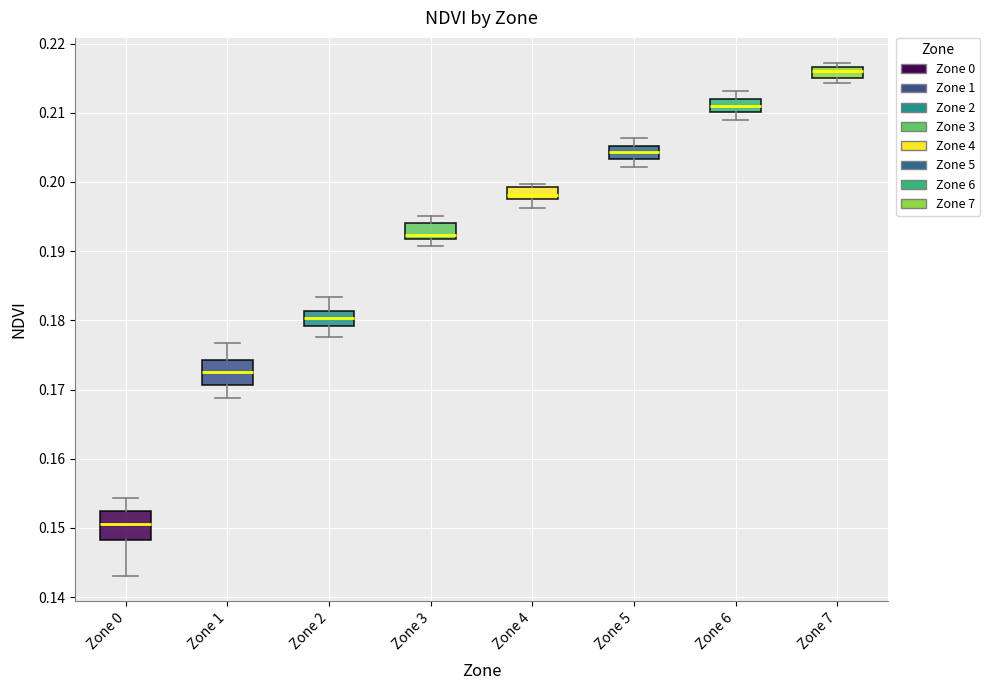

Where does the lower whisker of the box for Zone 1 end on the y-axis? The values are not printed on the chart, so give them approximately, as read against the axis.

0.169